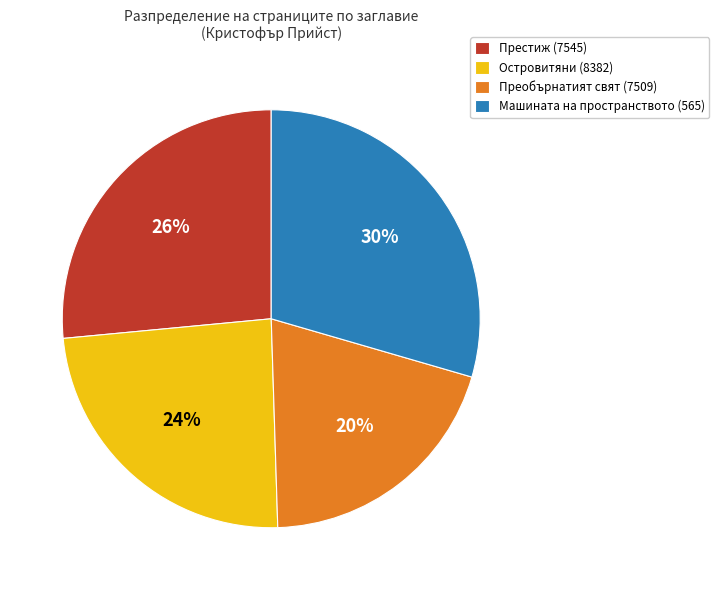

To the nearest percent, what portion does Островитяни (8382) represent?

24%